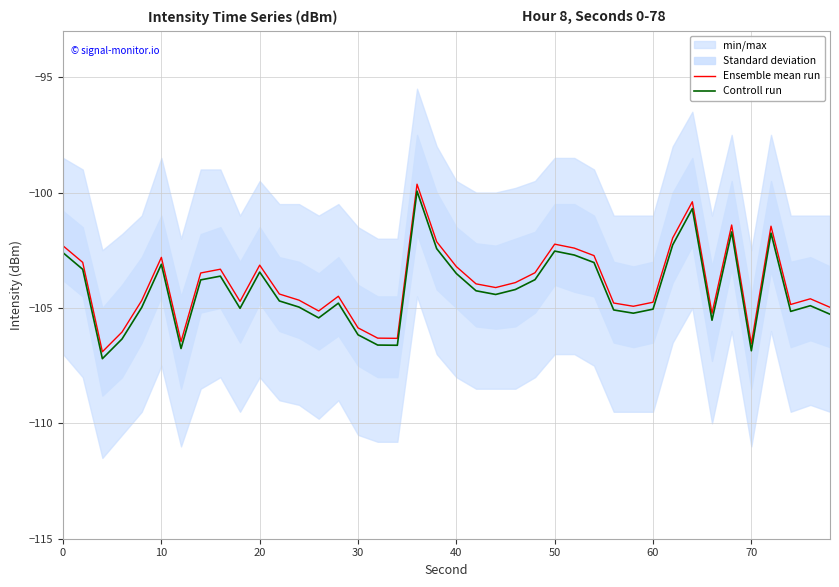

List the series in order of their overall mean, lowest first.

Controll run, Ensemble mean run